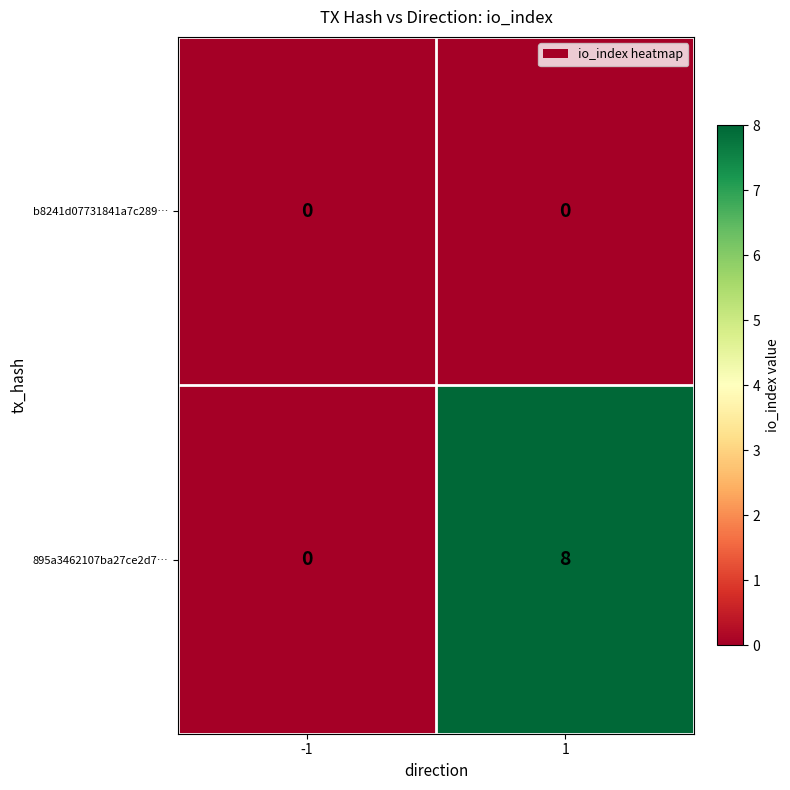

Rank the series at 1 from highest to lowest value.

895a3462107ba27ce2d7…, b8241d07731841a7c289…